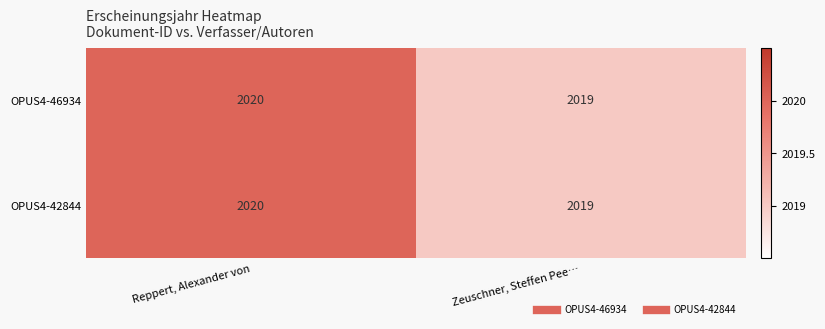

True or false: OPUS4-42844 has a value of 2019 at Zeuschner, Steffen Pee….

True